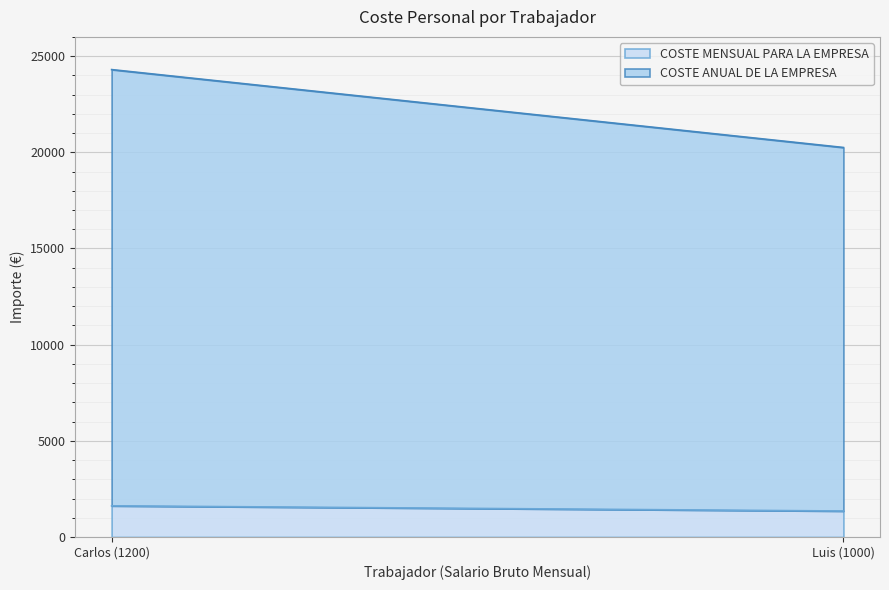

Rank the series by their maximum value, from lowest to highest.

COSTE MENSUAL PARA LA EMPRESA, COSTE ANUAL DE LA EMPRESA